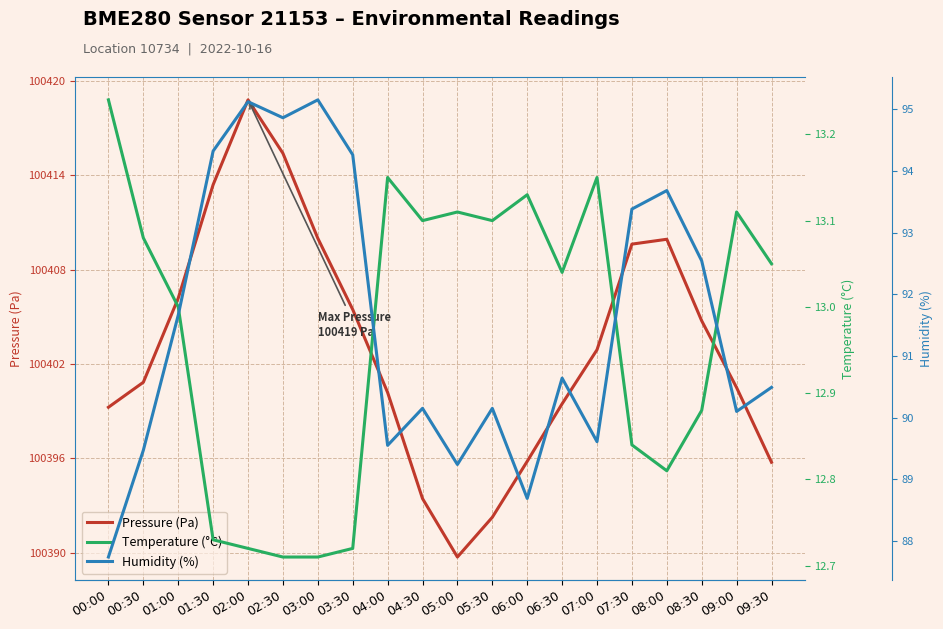

How many distinct data groups are displayed?

3